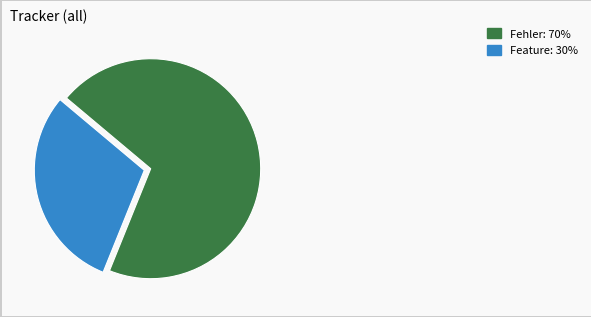

Is there a majority slice in this chart?

Yes